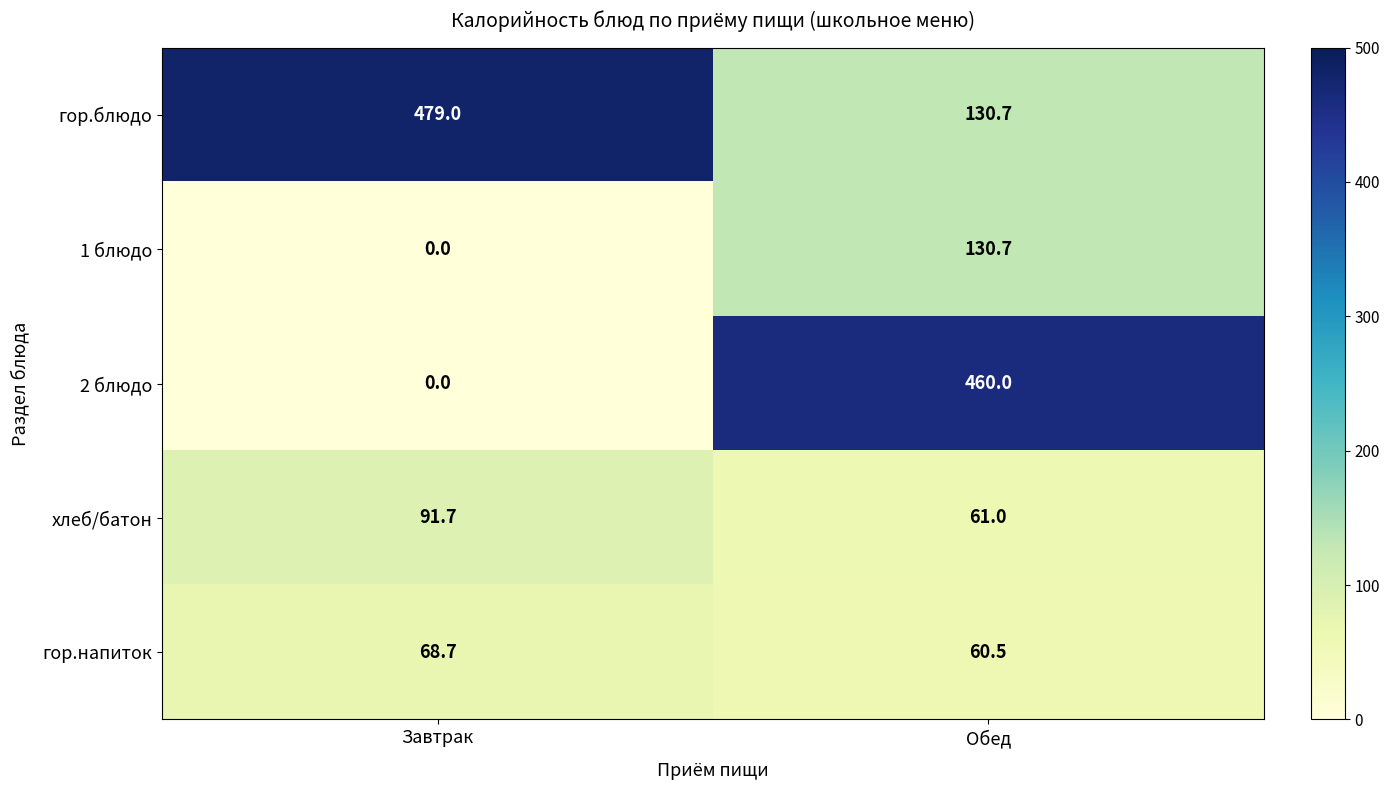

The value of хлеб/батон at Обед is 34.6. True or false?

False